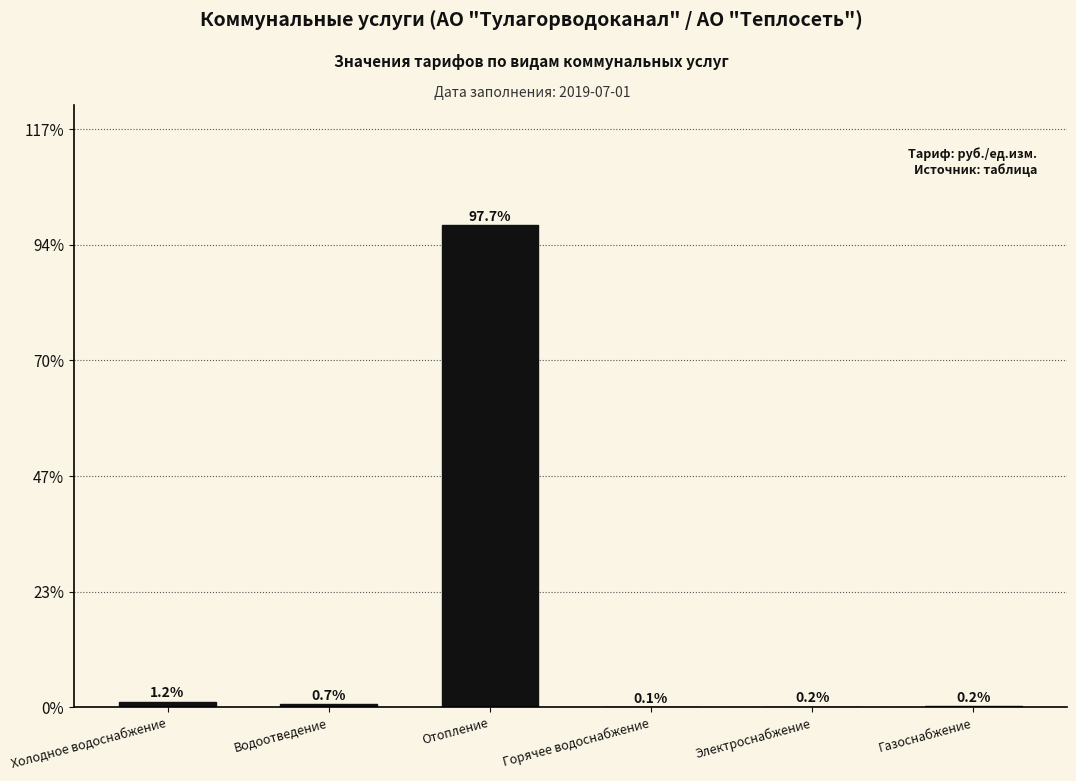

Reading left to right, list all the values displayed in this chart.

Холодное водоснабжение=1.2	Водоотведение=0.7	Отопление=97.7	Горячее водоснабжение=0.1	Электроснабжение=0.2	Газоснабжение=0.2